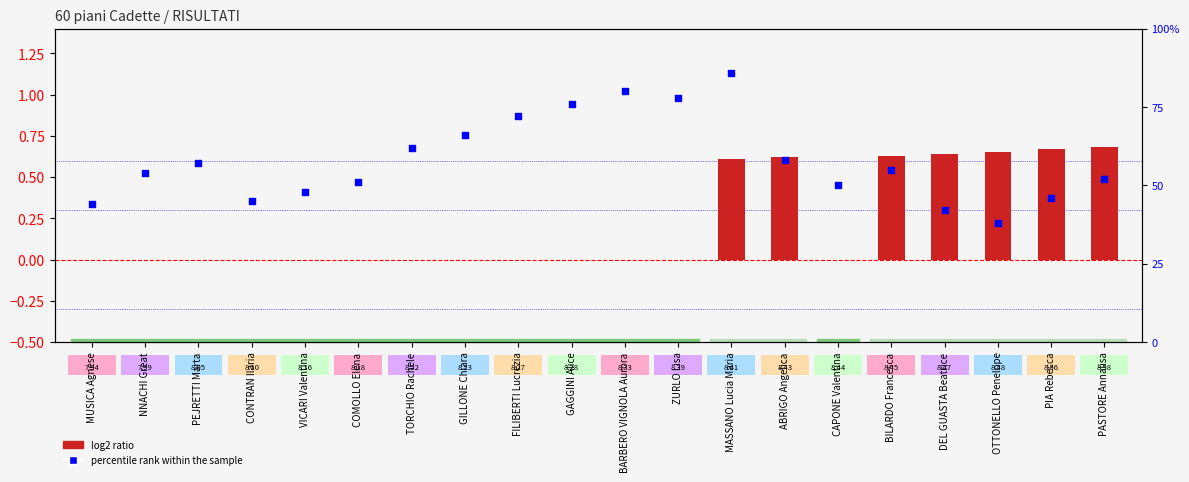

Which series has the widest spread of Y values?

percentile rank within the sample